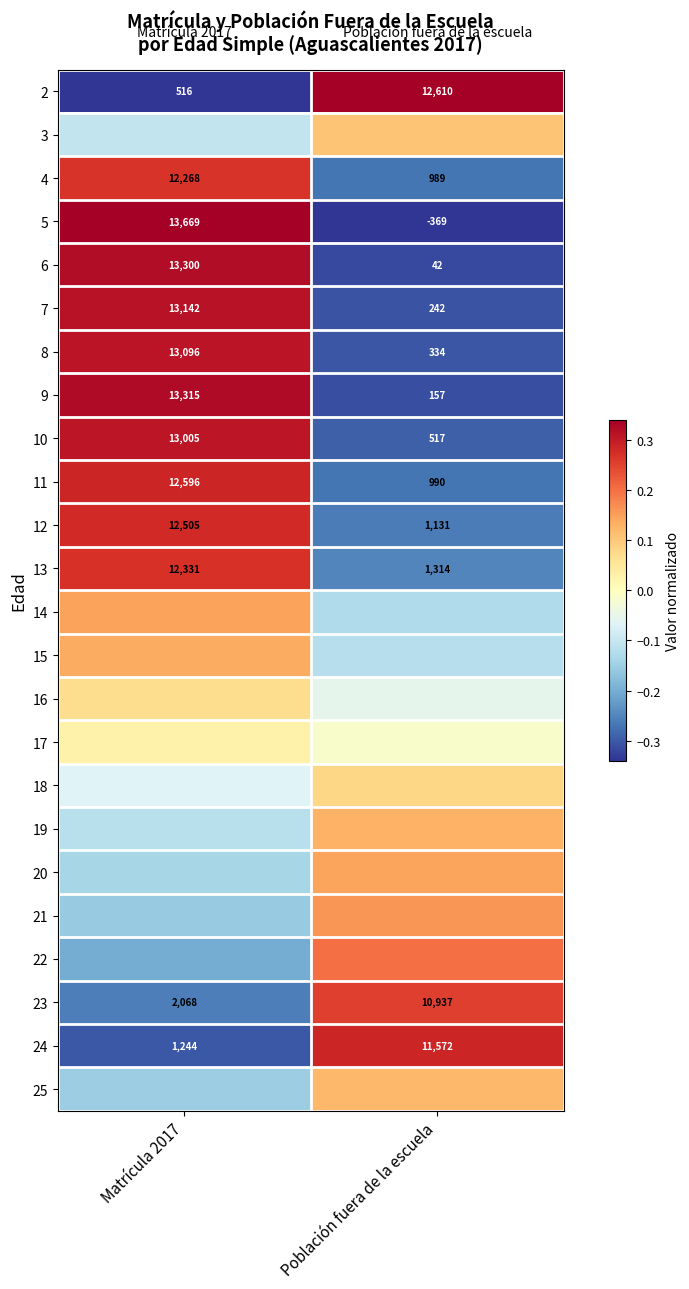

Is the value of 8 at Matrícula 2017 greater than the value of 11 at Población fuera de la escuela?

Yes